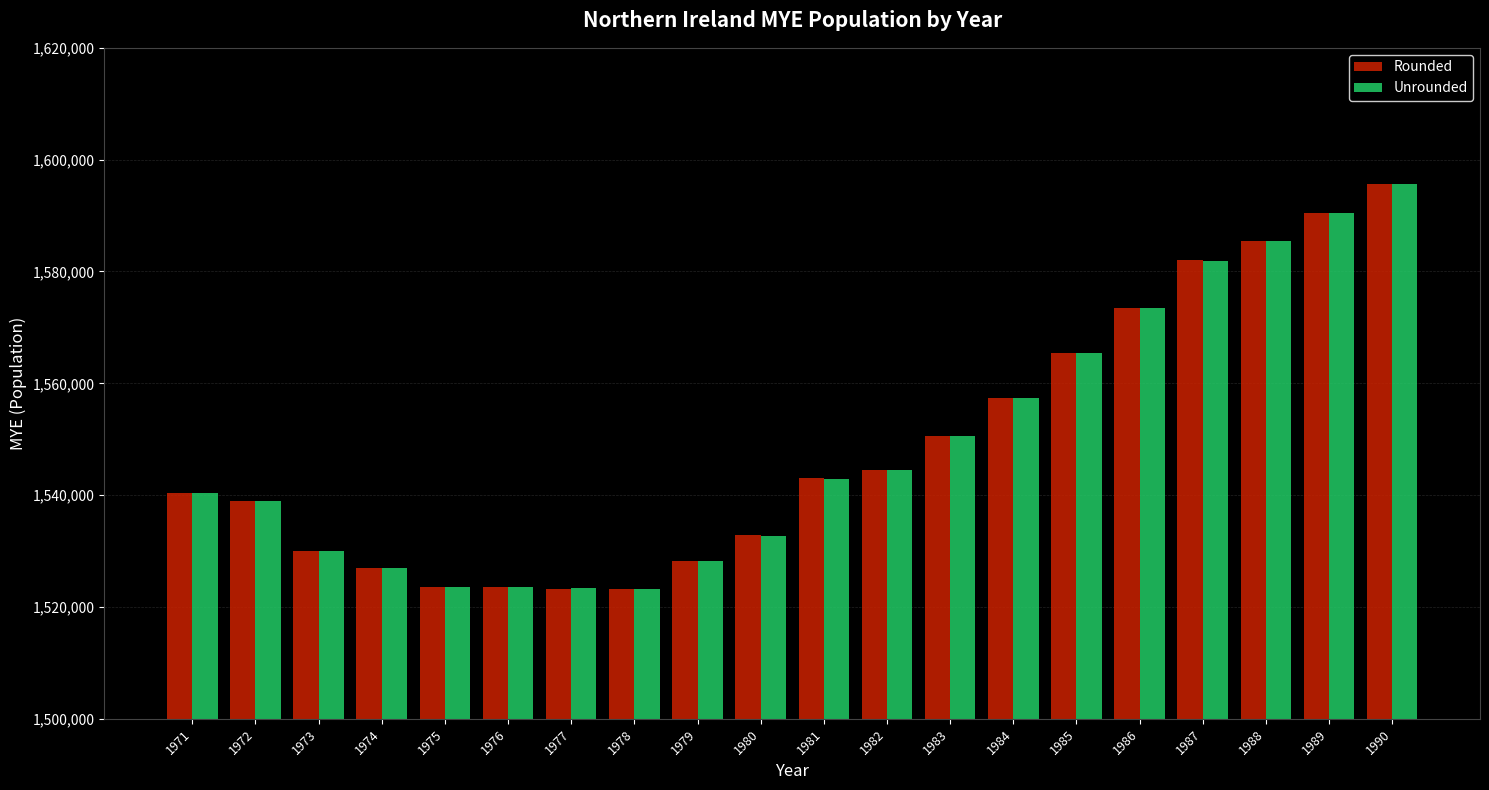

What is the difference between the second highest and minimum values in the Rounded series?

67200